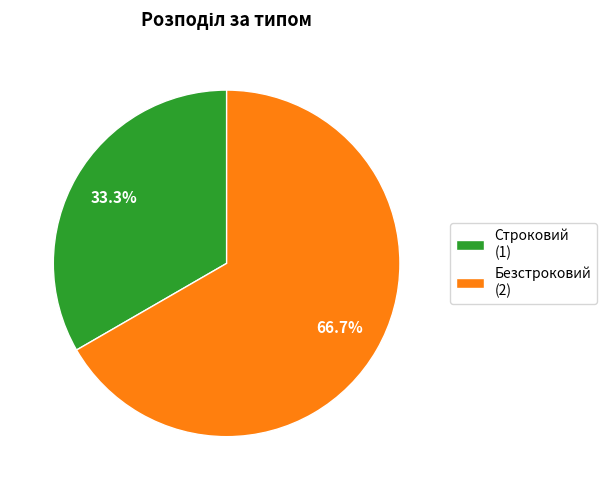

Approximately how many times larger is the value at Строковий compared to Безстроковий?

0.5